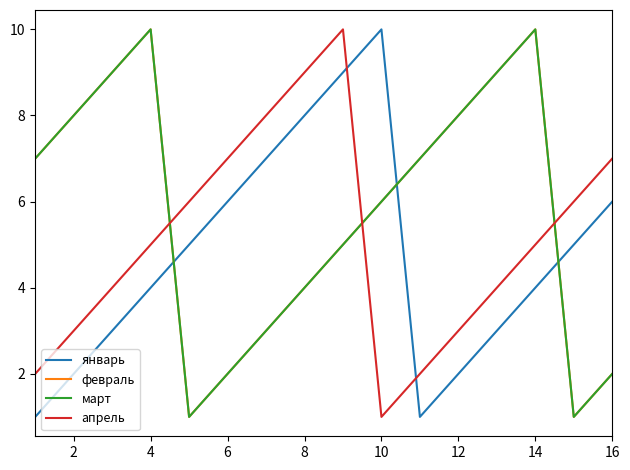

Which category has the highest value across all series?

10